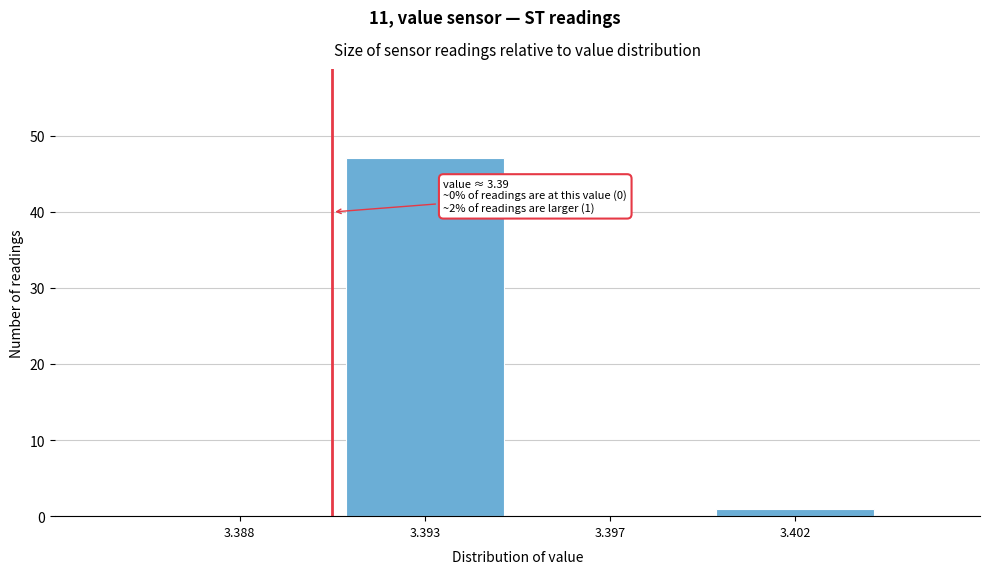

Reading right to left, what are all the values shown in this chart?

3.402=1	3.397=0	3.393=47	3.388=0